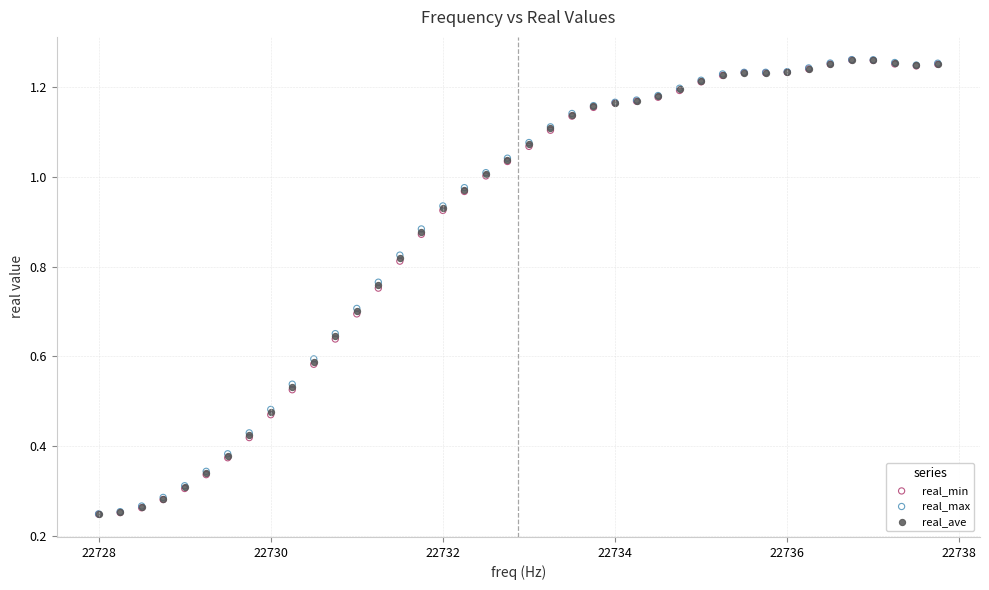

What are all the series names shown in the legend?

real_min, real_max, real_ave